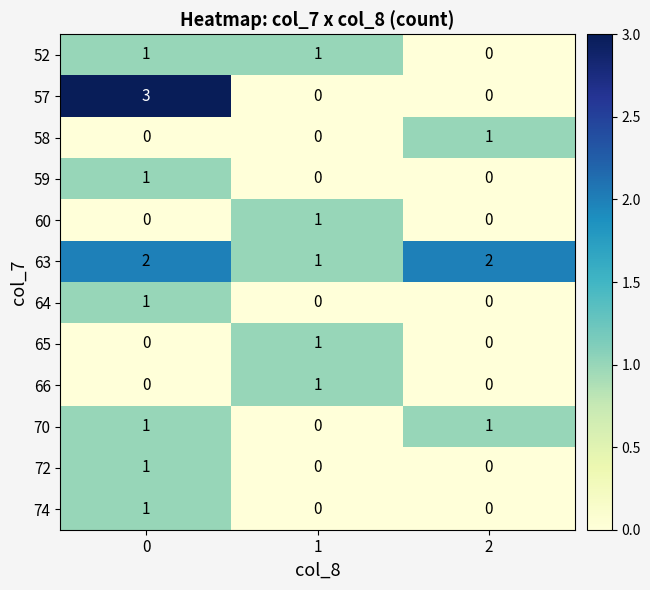

True or false: 60 has a value of 2 at 1.

False